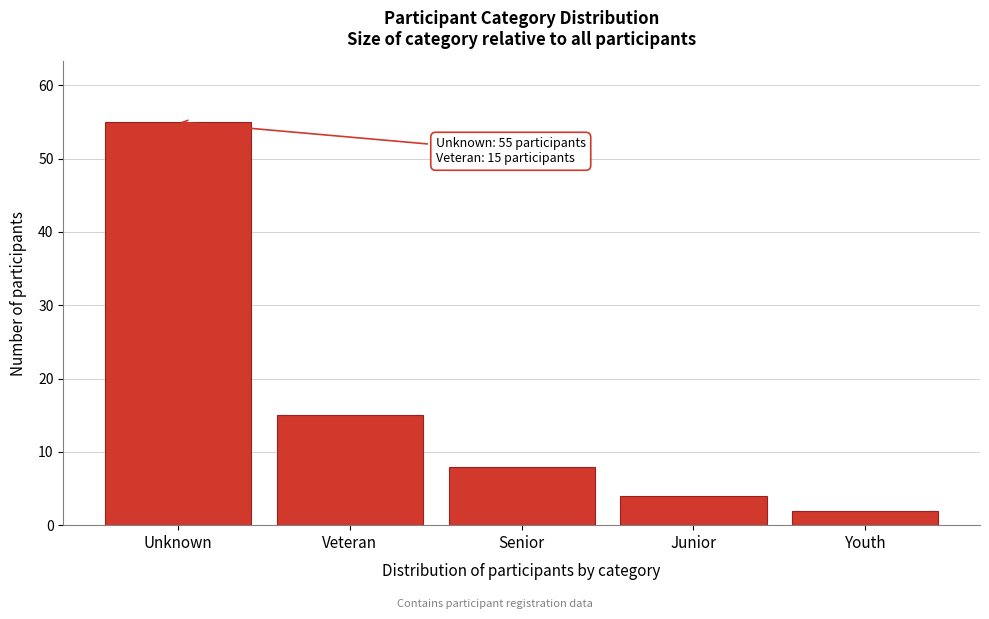

Reading left to right, extract all data points from this chart.

Unknown=55	Veteran=15	Senior=8	Junior=4	Youth=2